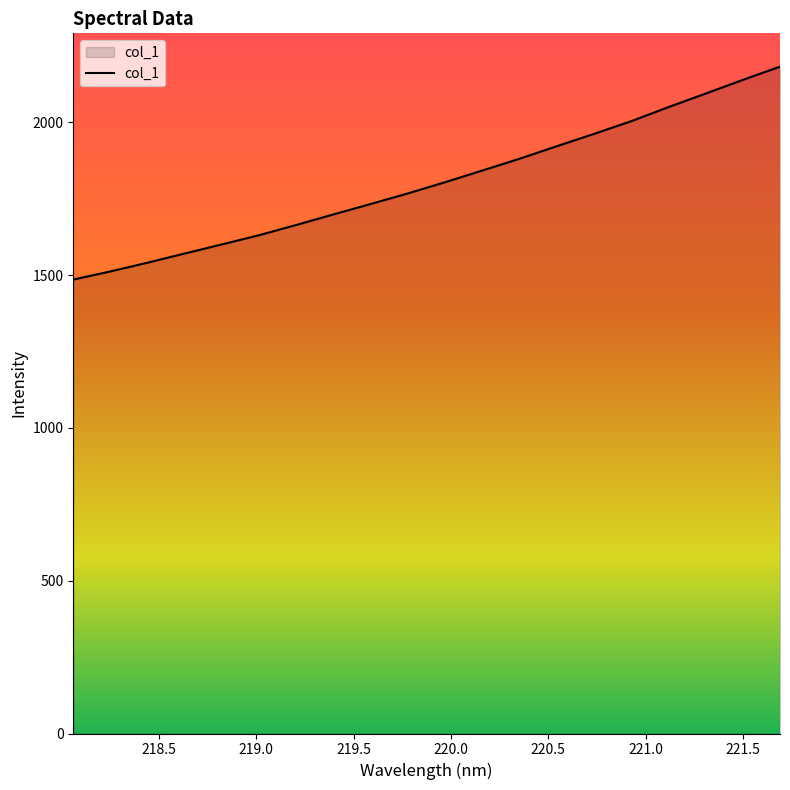

What is the greatest value displayed?

2181.7